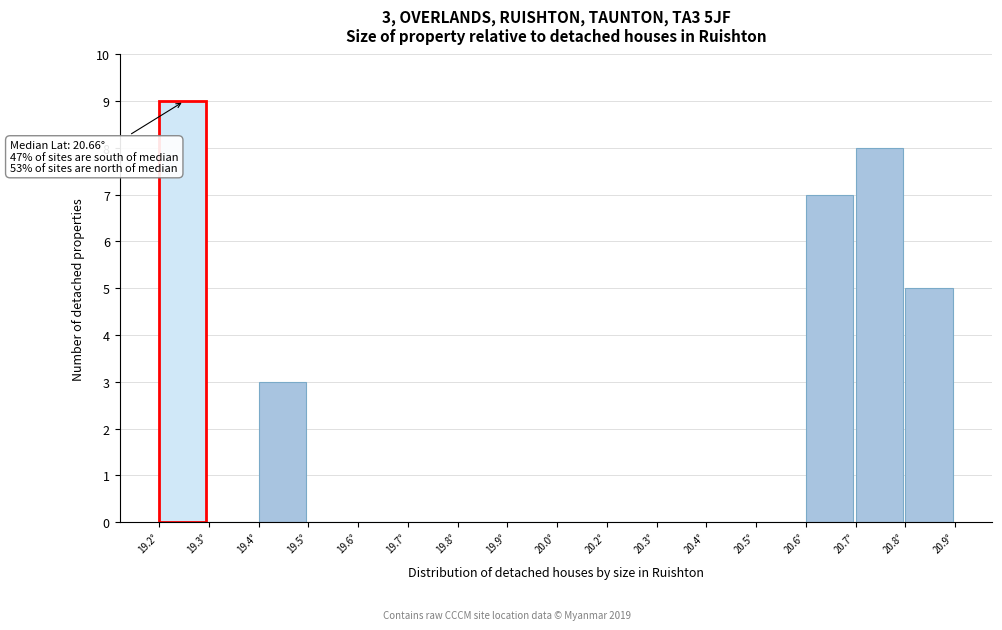

Reading left to right, list all the values displayed in this chart.

19.2°=9	19.3°=0	19.4°=3	19.5°=0	19.6°=0	19.7°=0	19.8°=0	19.9°=0	20.0°=0	20.2°=0	20.3°=0	20.4°=0	20.5°=0	20.6°=7	20.7°=8	20.8°=5